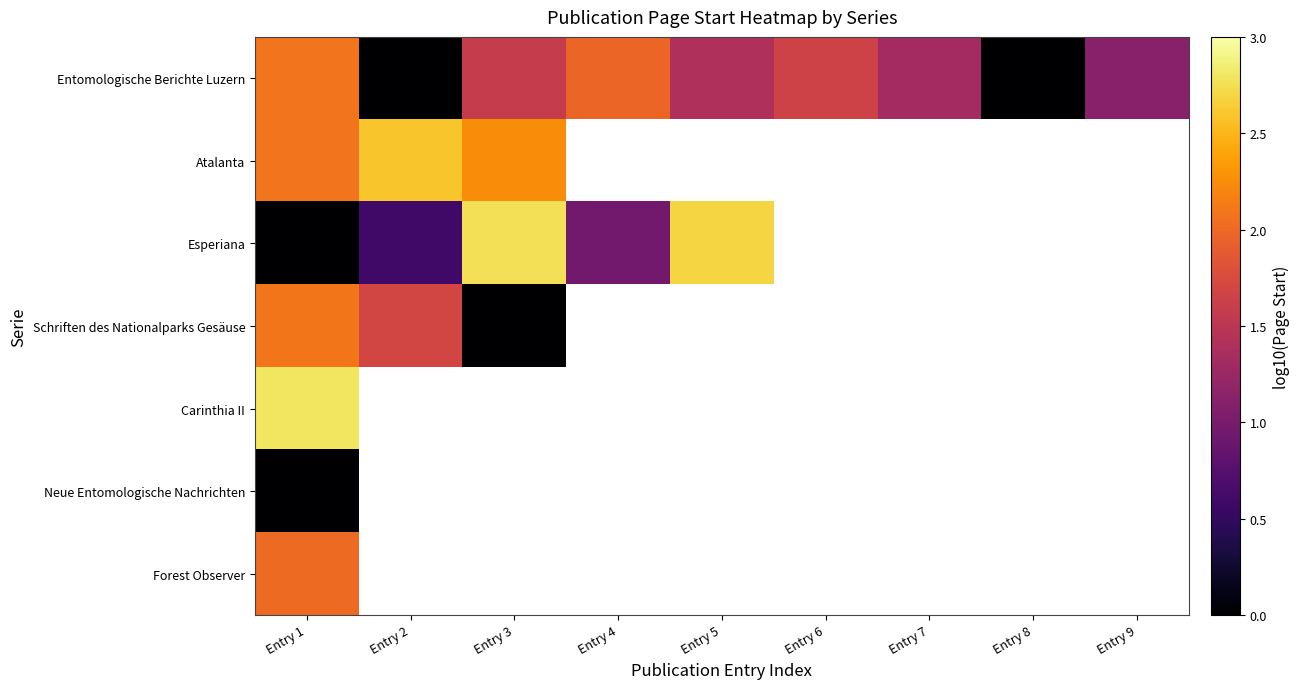

Which series changed the most between Entry 2 and Entry 9?

Entomologische Berichte Luzern